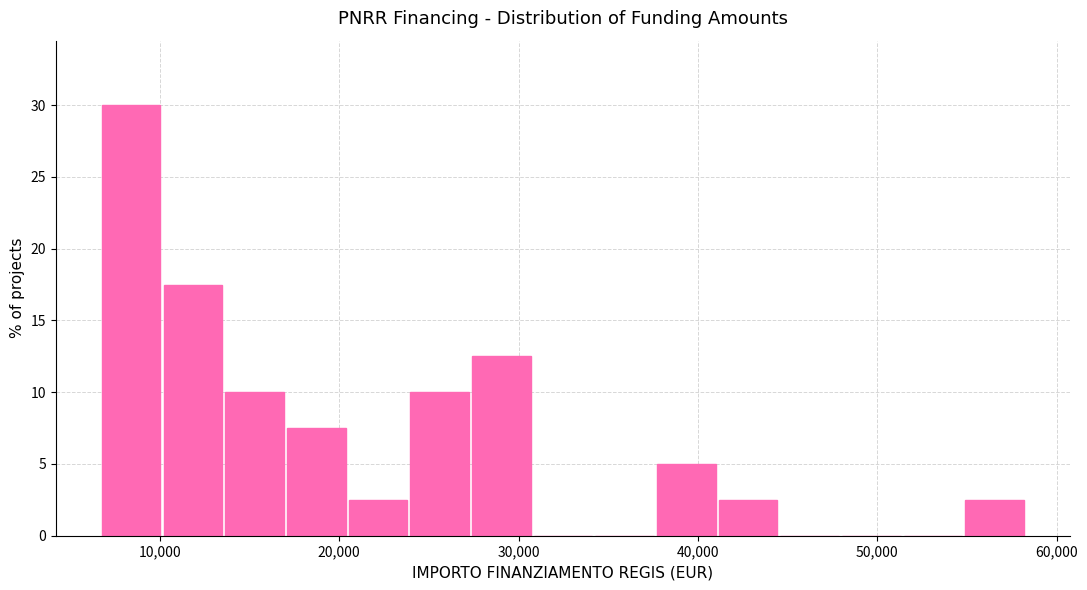

Read against the x-axis, roughly where is the centre of the tallest bar?

8000